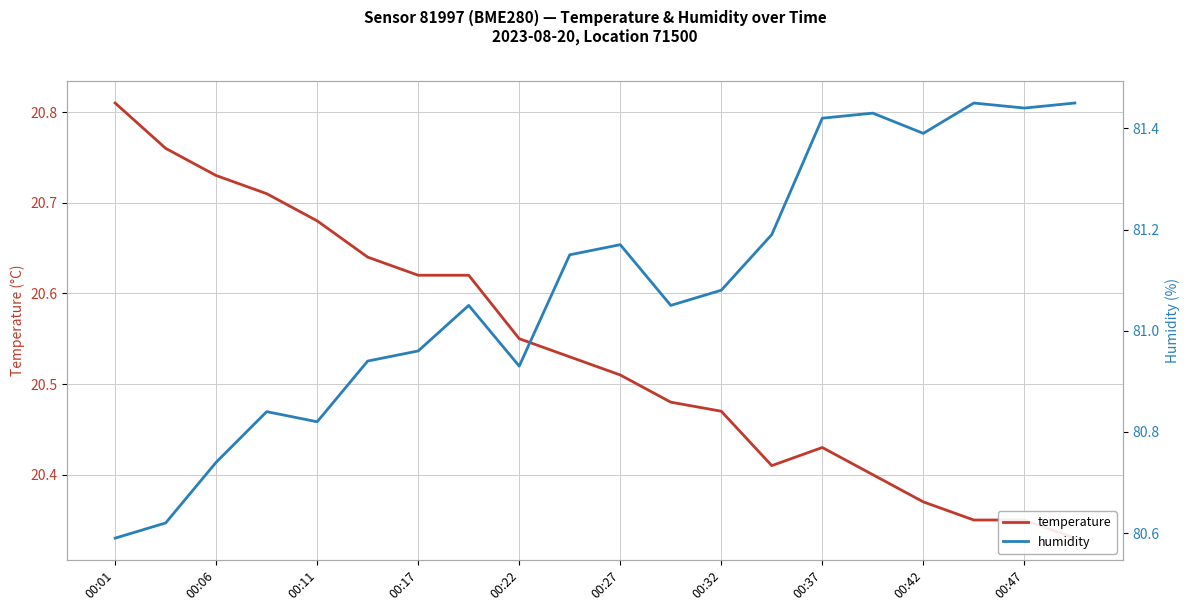

At 00:42, list the series in order from smallest to largest.

temperature, humidity